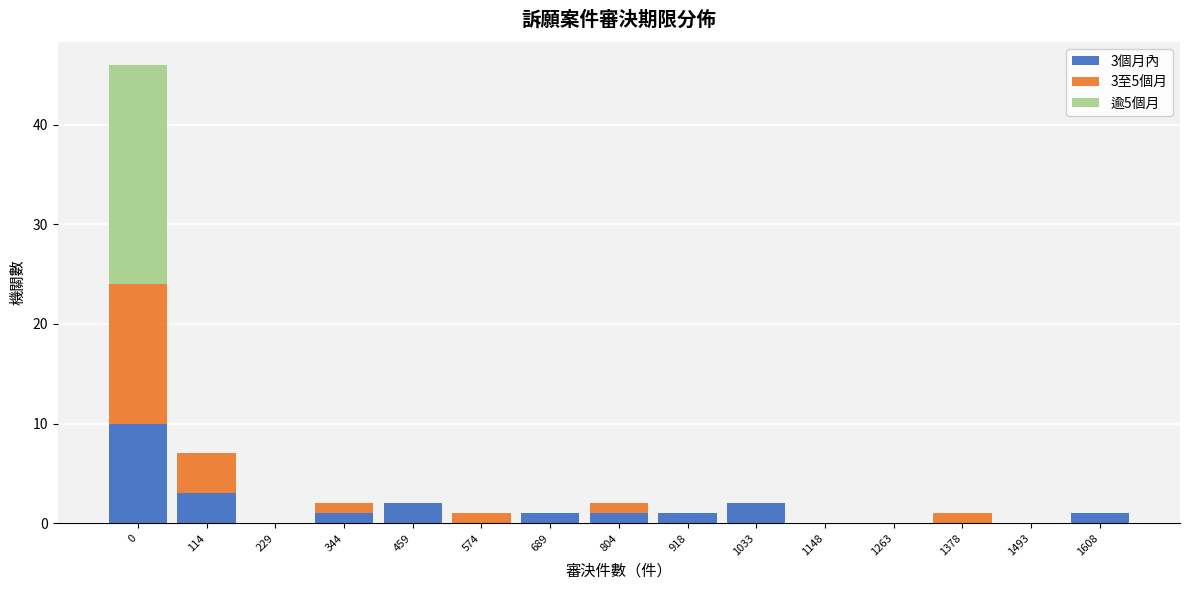

The value of 3個月內 at 459 is 2. True or false?

True